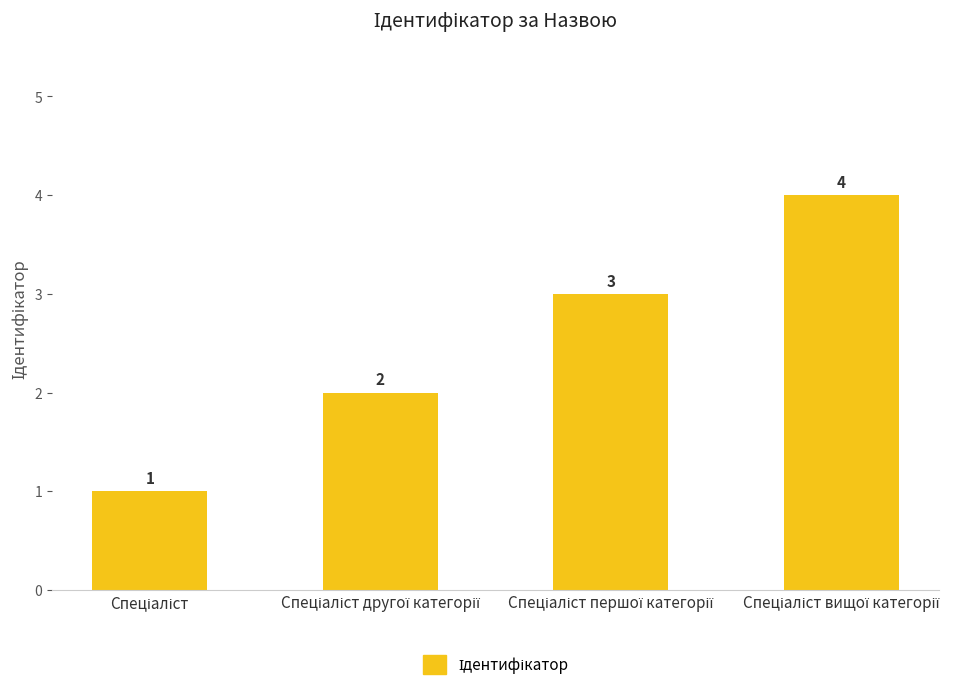

How many bars are there in total?

4